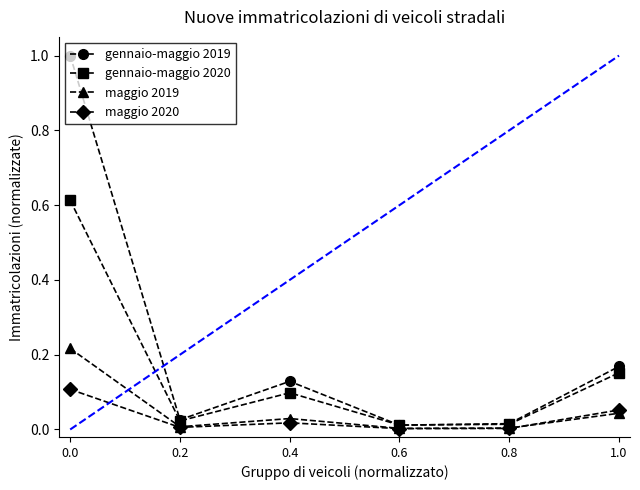

Does the chart have visible grid lines?

No